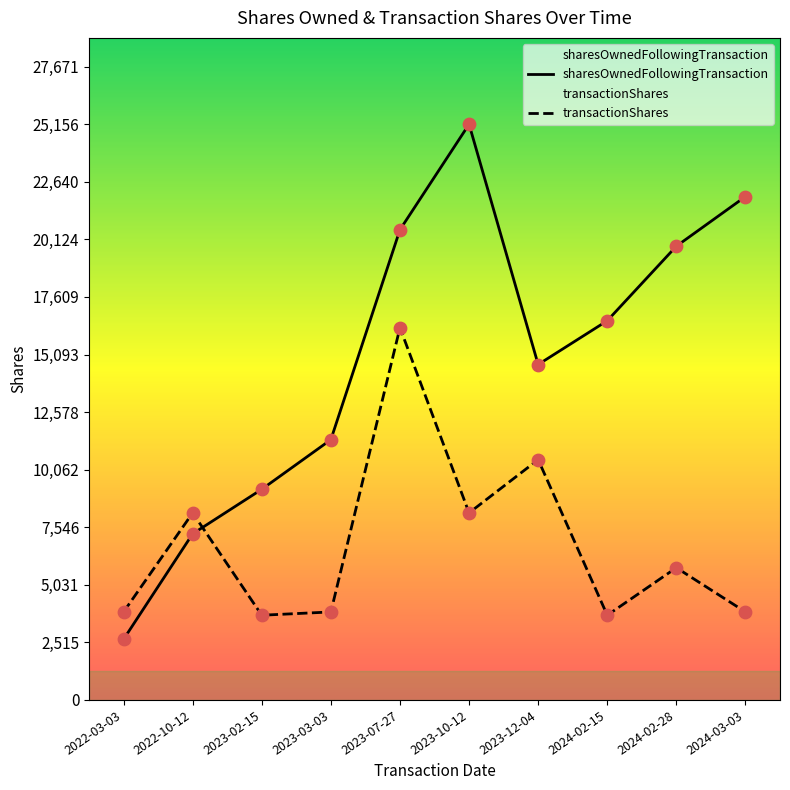

What is the total value across all series at 2024-02-28?

25604